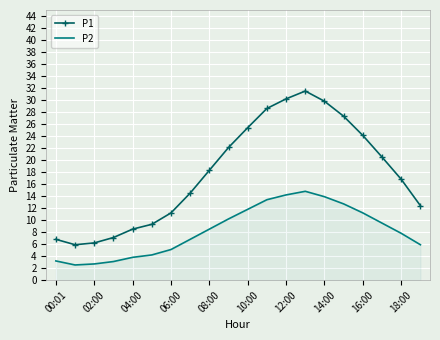

Which series has the largest range (max minus min)?

P1